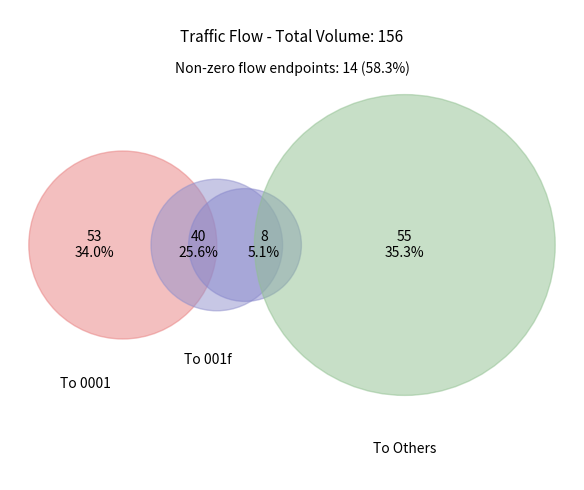

Is 17 the majority of the pie?

No